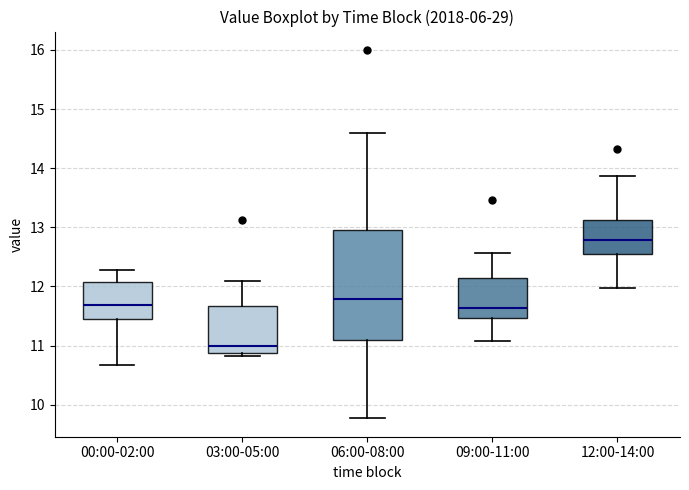

Which box has the highest median line?

12:00-14:00